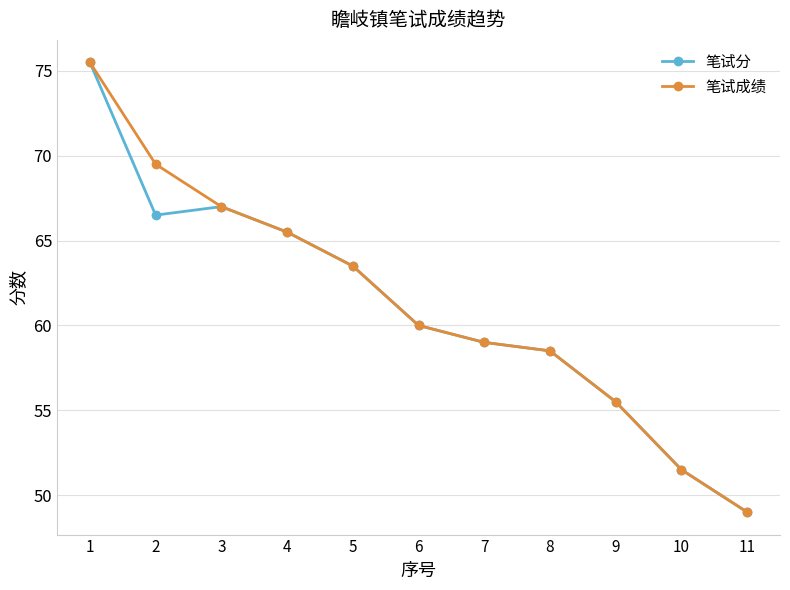

Reading left to right, transcribe all the data shown in this chart.

笔试分: 1=75.5	2=66.5	3=67.0	4=65.5	5=63.5	6=60.0	7=59.0	8=58.5	9=55.5	10=51.5	11=49.0
笔试成绩: 1=75.5	2=69.5	3=67.0	4=65.5	5=63.5	6=60.0	7=59.0	8=58.5	9=55.5	10=51.5	11=49.0